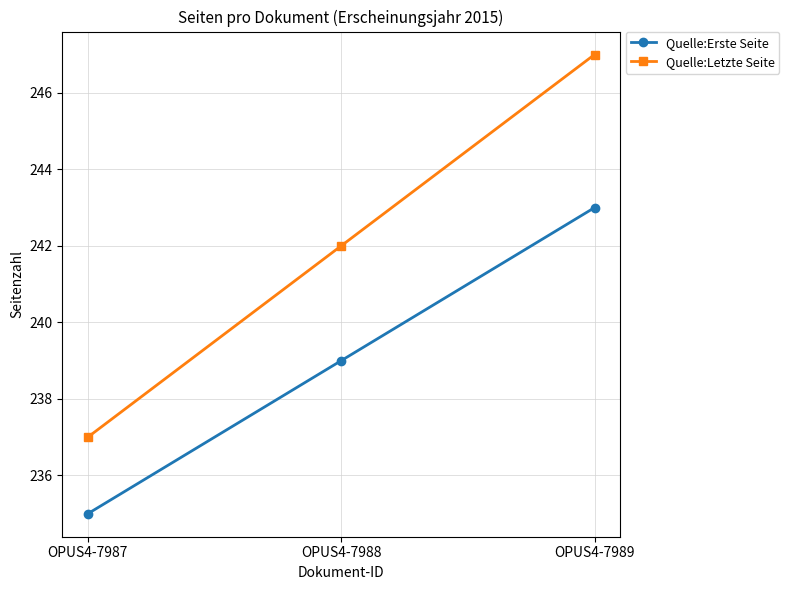

Reading left to right, what are all the values shown in this chart?

Quelle:Erste Seite: 235	239	243
Quelle:Letzte Seite: 237	242	247